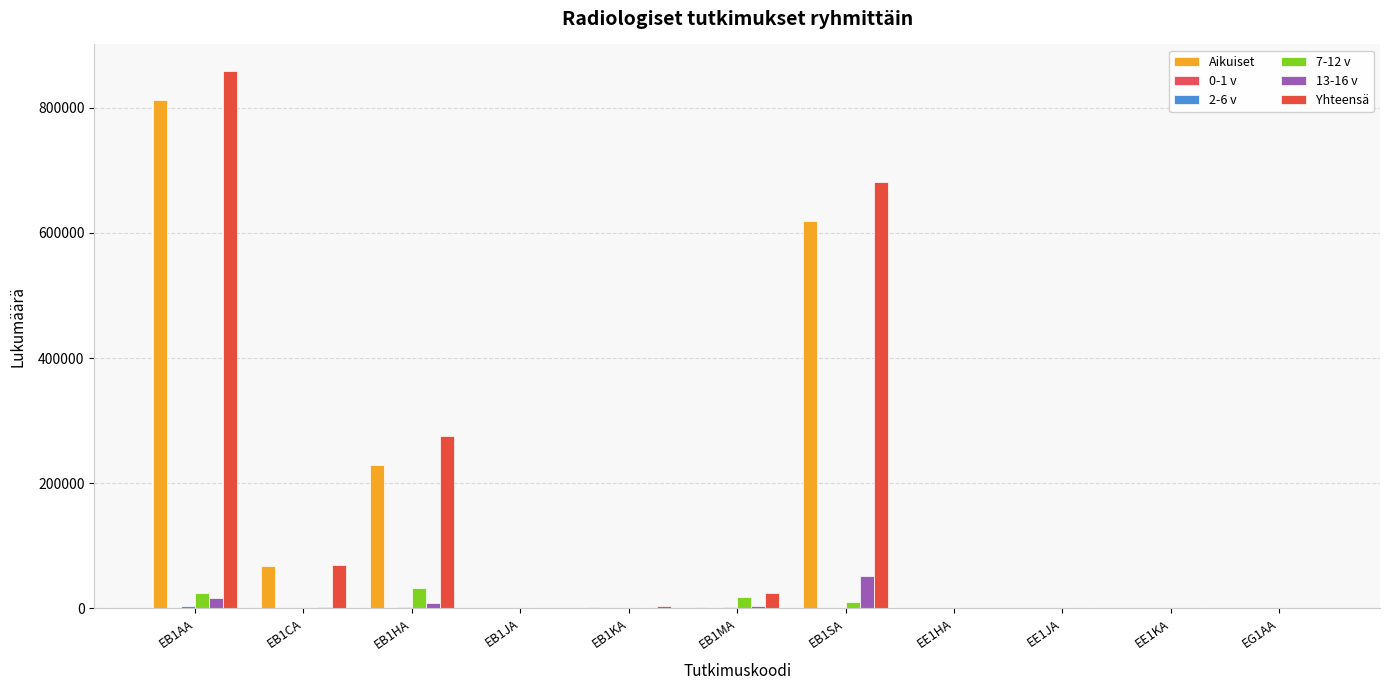

Between EG1AA and EB1JA, which is larger?

EB1JA